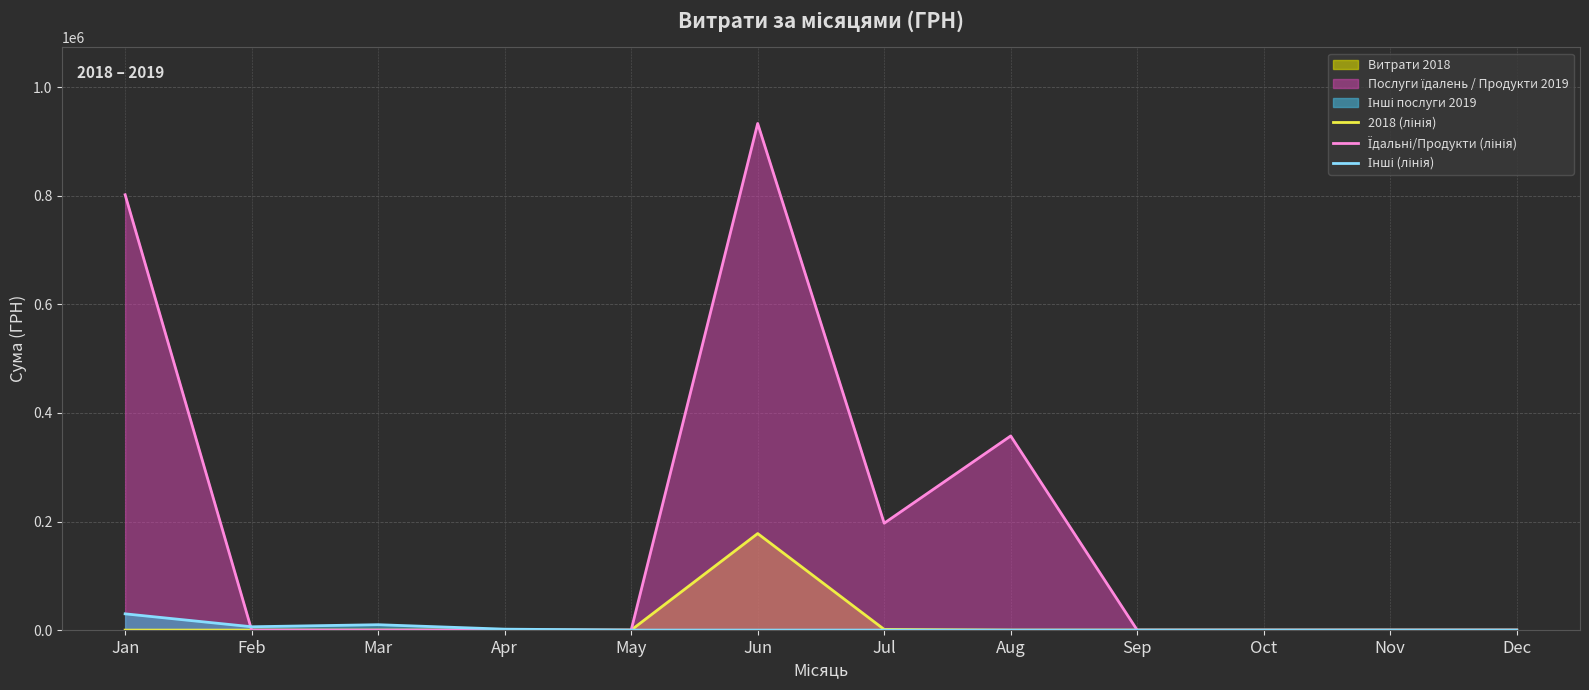

How many lines are shown in the chart?

3